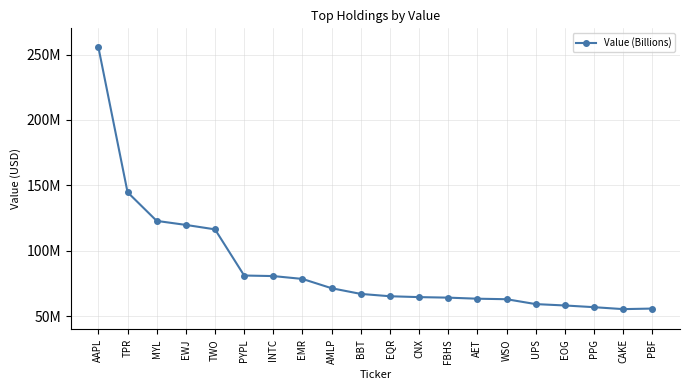

What is the difference between the values at FBHS and EWJ?

55550000